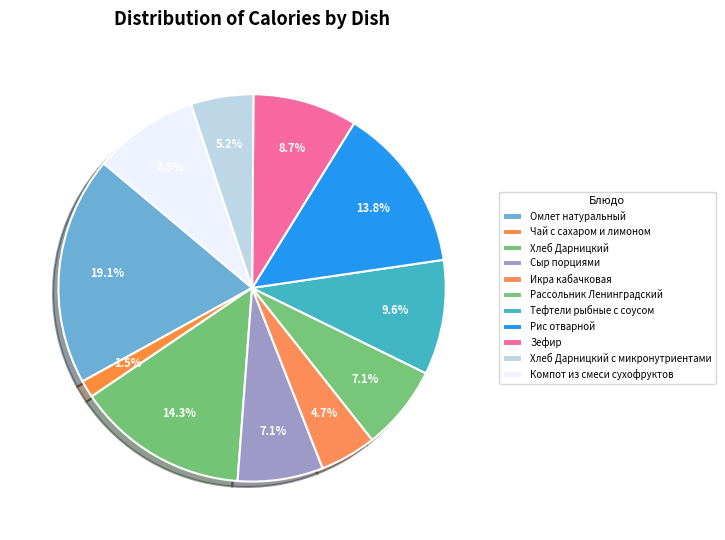

Which has a higher value, Хлеб Дарницкий с микронутриентами or Хлеб Дарницкий?

Хлеб Дарницкий